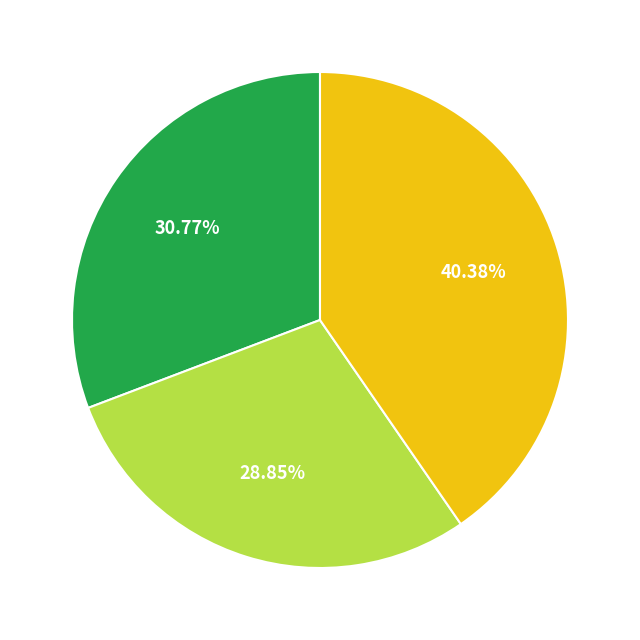

How many segments does this pie chart have?

3